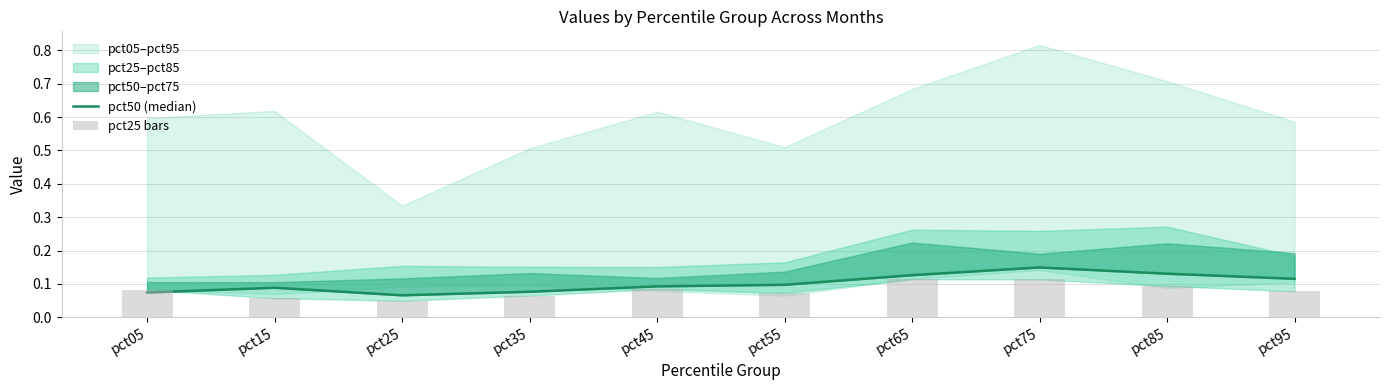

What is the maximum value for pct50 (median)?

0.1